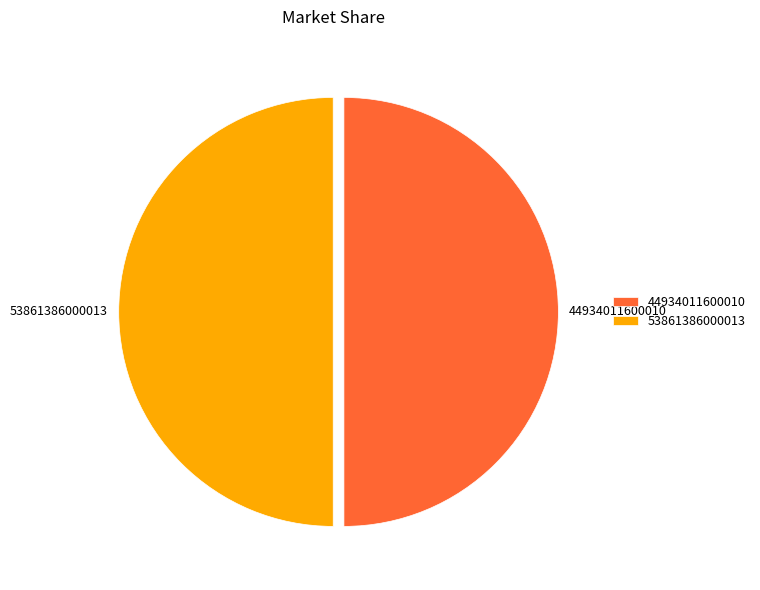

True or false: 44934011600010 accounts for 40% of the total.

False